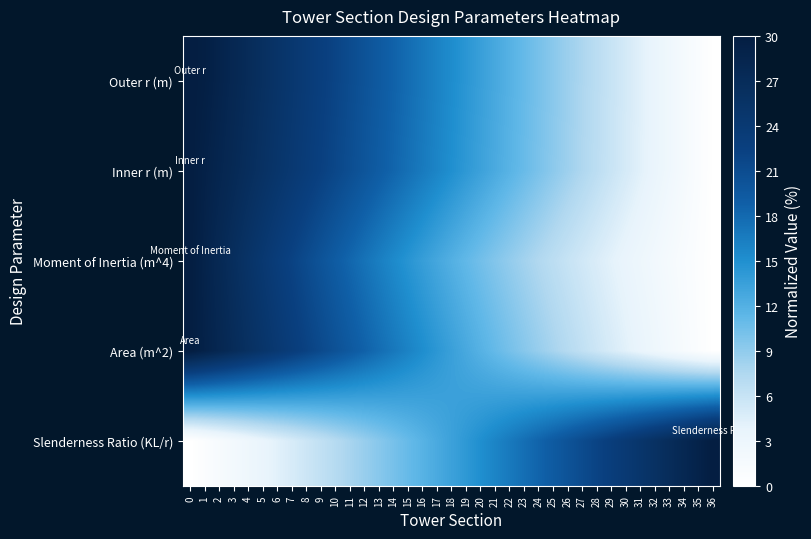

At 13, list the series in order from smallest to largest.

Slenderness Ratio (KL/r), Moment of Inertia (m^4), Area (m^2), Inner r (m), Outer r (m)